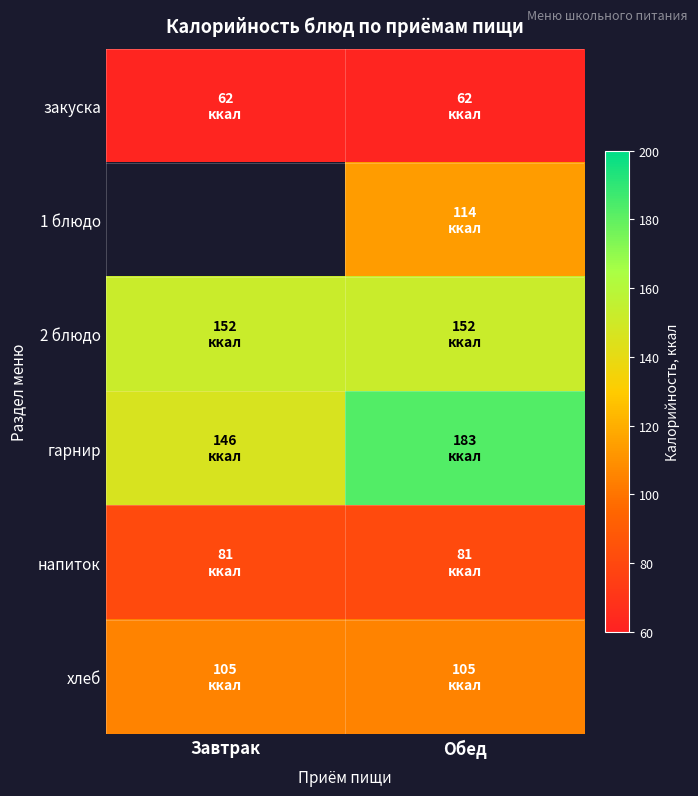

Which category has the lowest value in the 1 блюдо series?

Завтрак